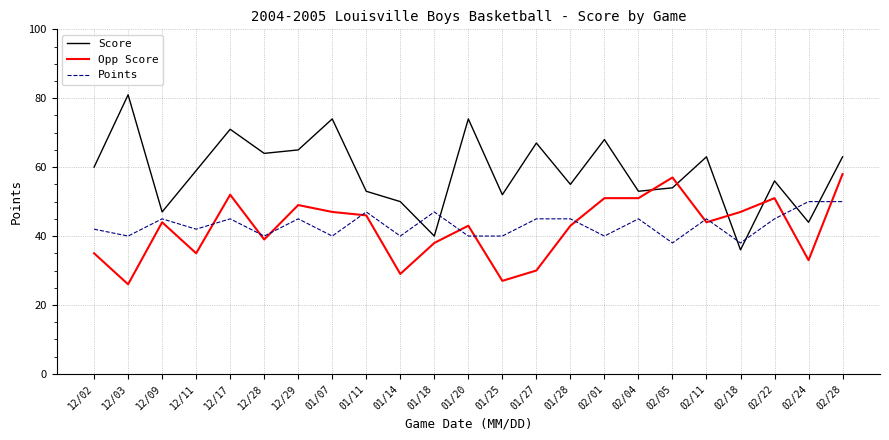

True or false: Opp Score and Points cross at least once.

True